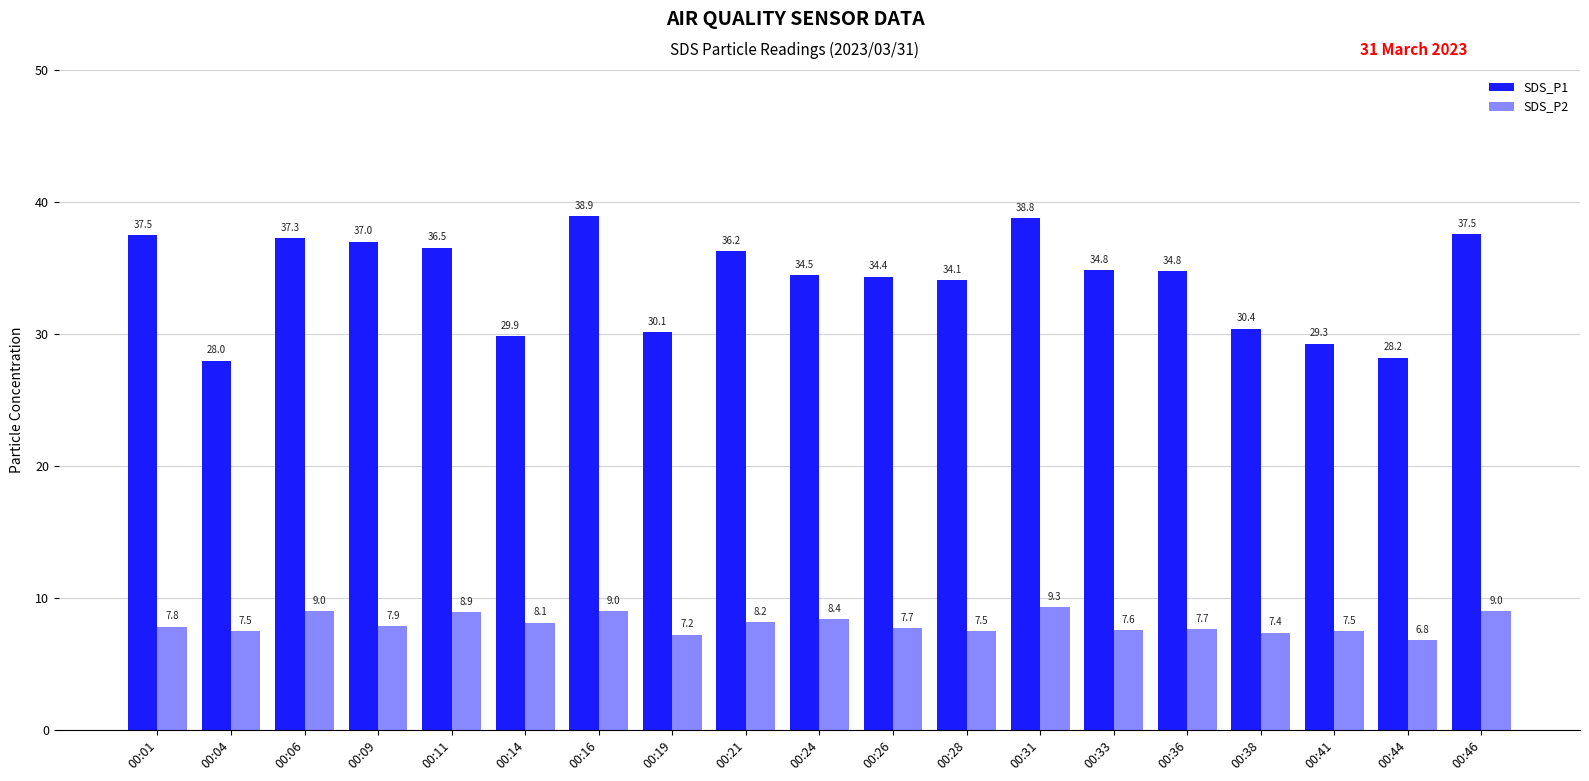

How many values in the SDS_P2 series are below 7?

1